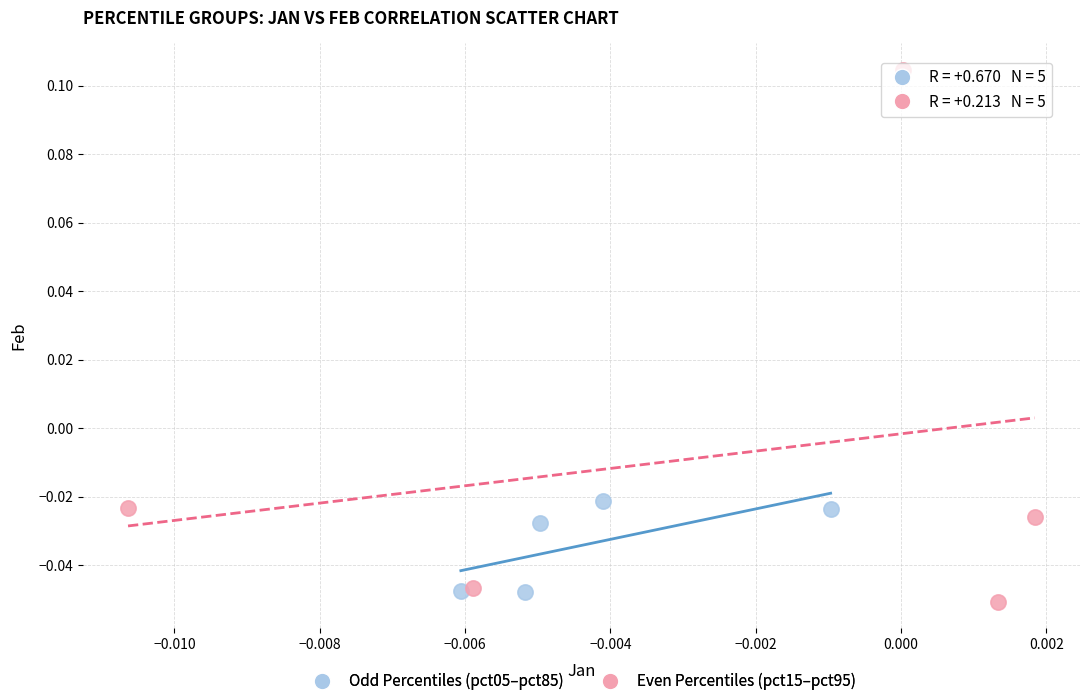

Which series has the largest Y range (max minus min)?

Even Percentiles (pct15–pct95)